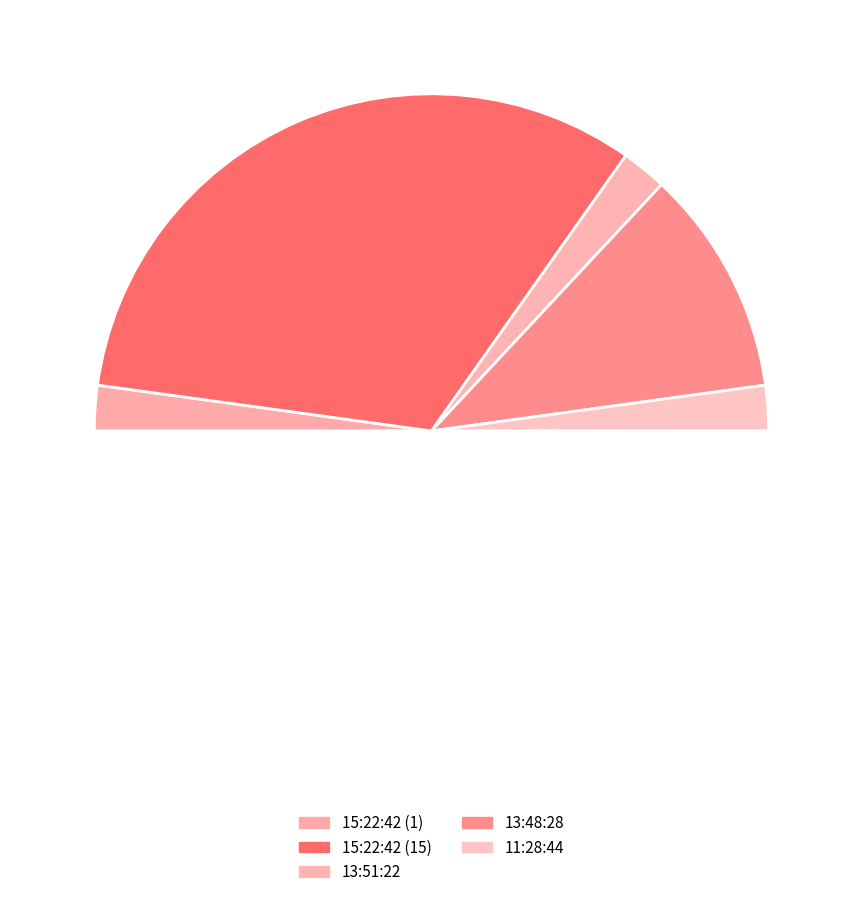

Count the number of slices in the pie.

6